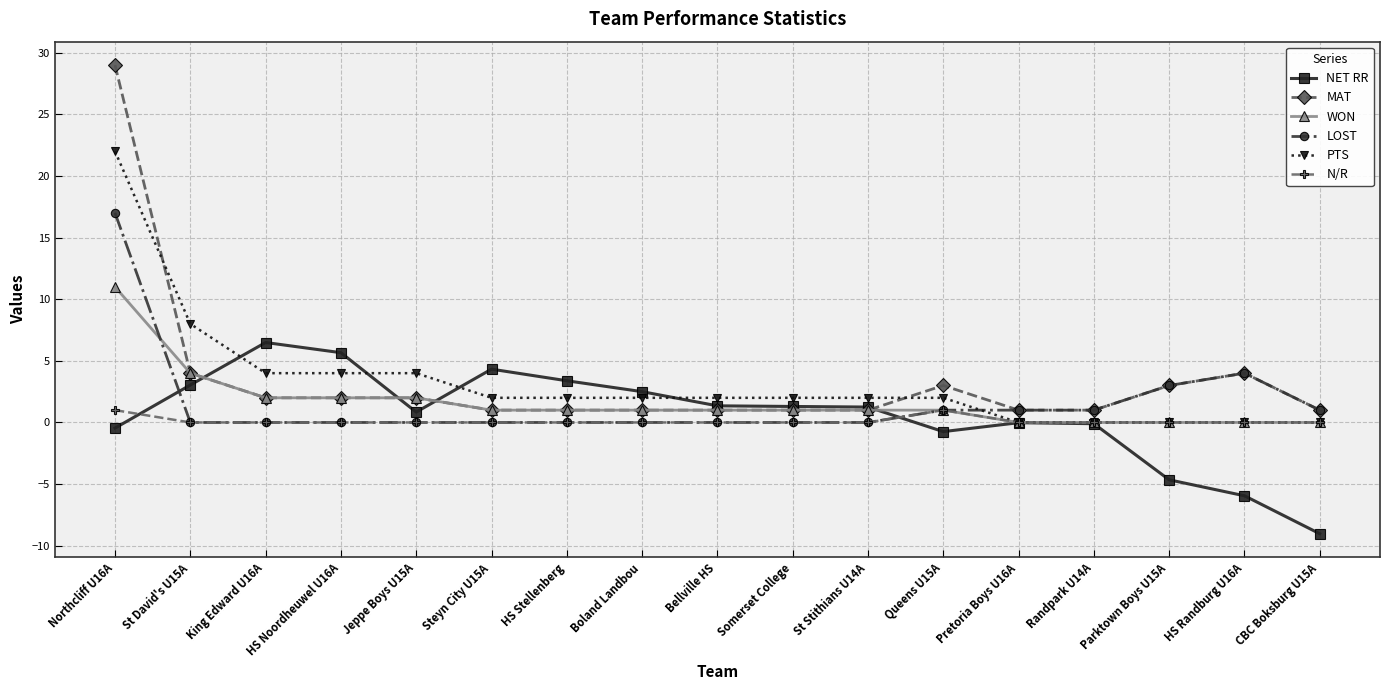

Is it true that LOST equals 0.0 at King Edward U16A?

True